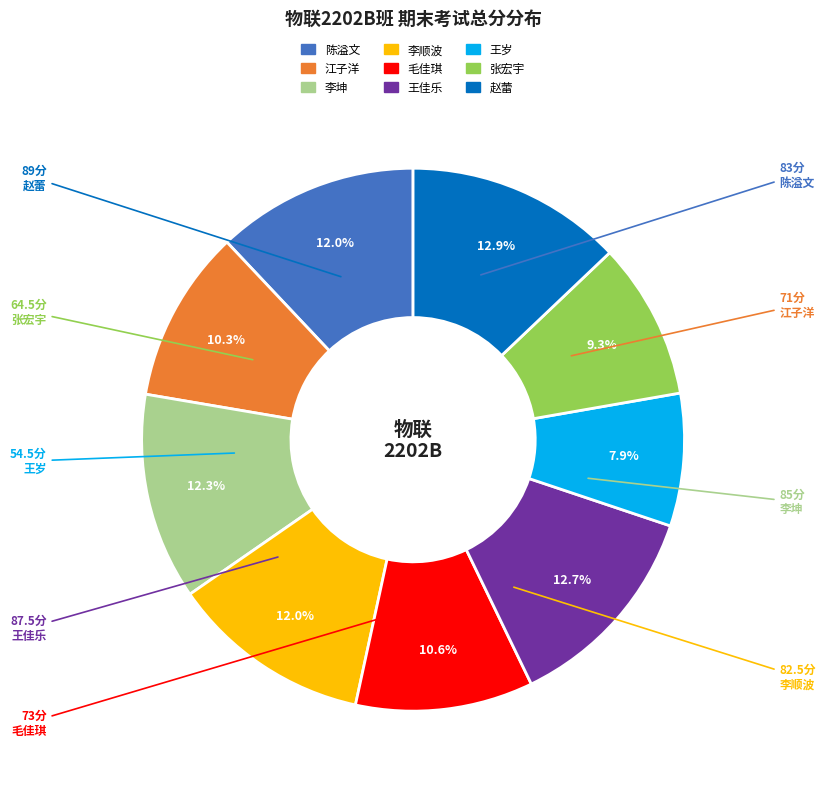

Is there any slice that represents more than half of the pie?

No